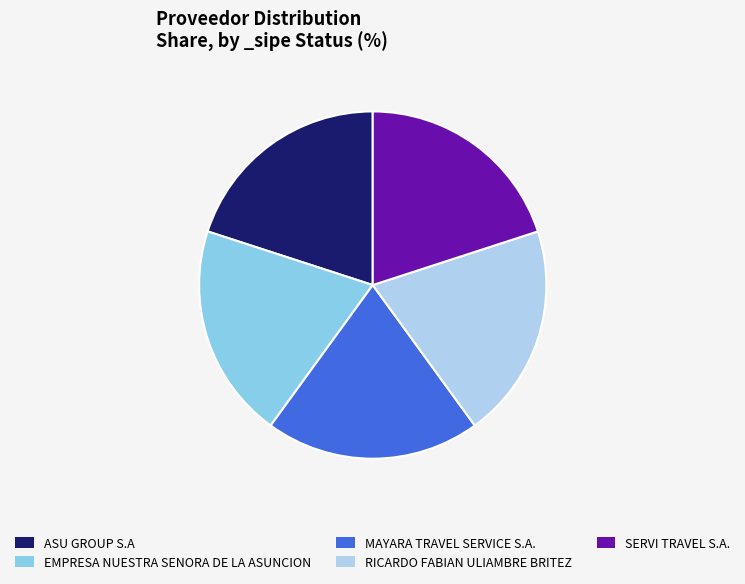

Count the number of slices in the pie.

5